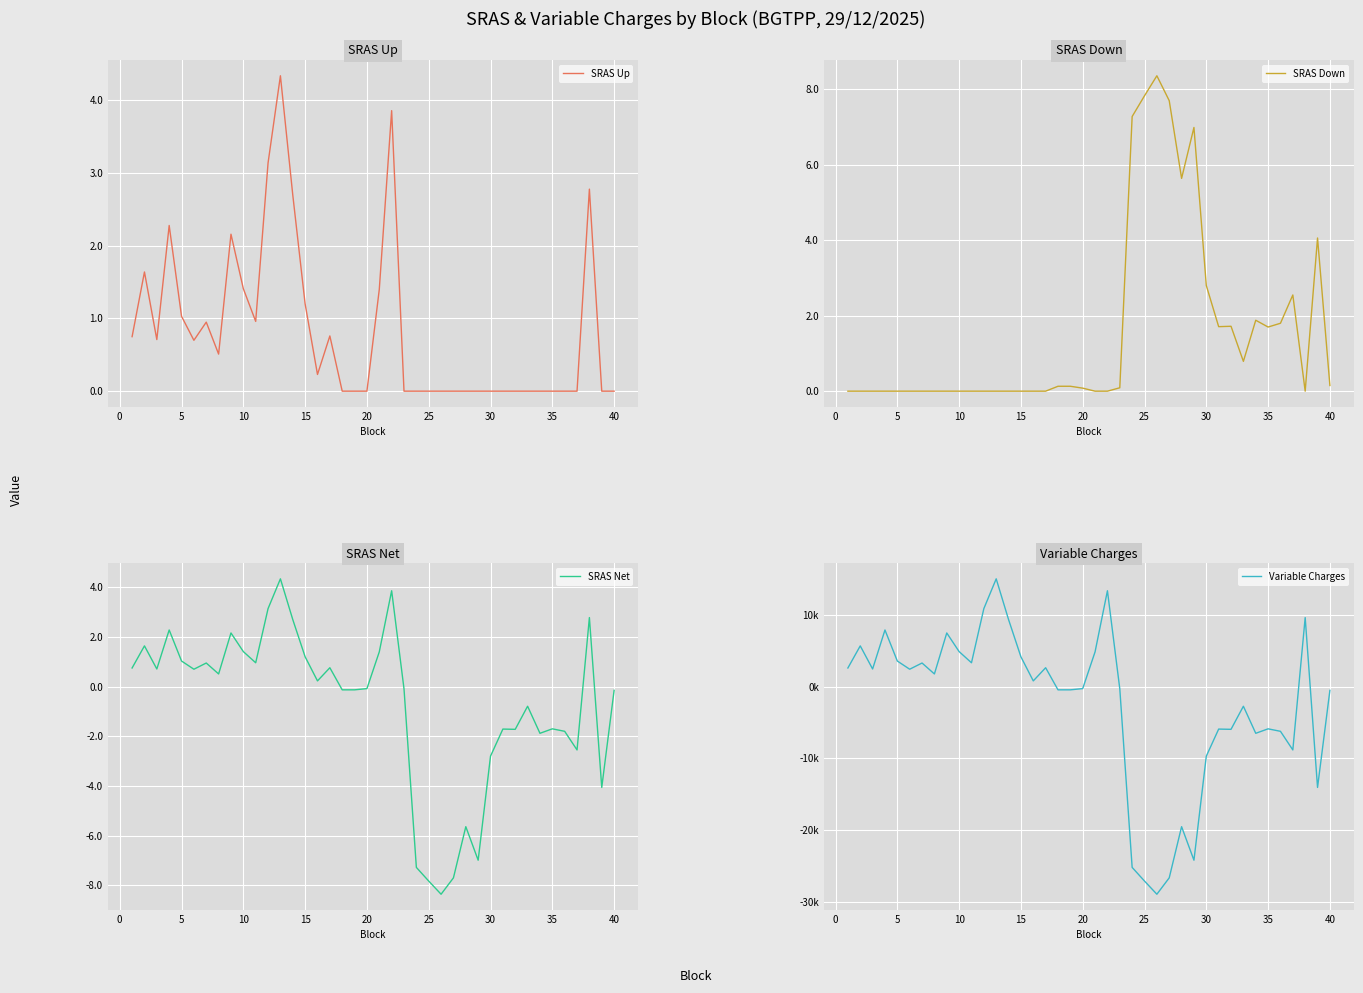

What value does the SRAS Net series have at 10?

1.4